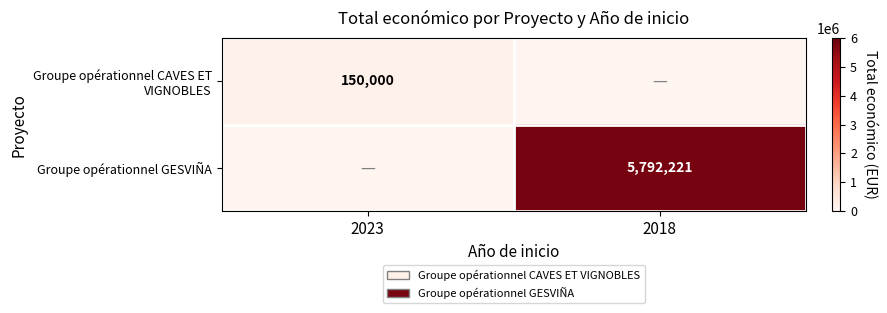

The value of Groupe opérationnel GESVIÑA at 2018 is 5792221. True or false?

True